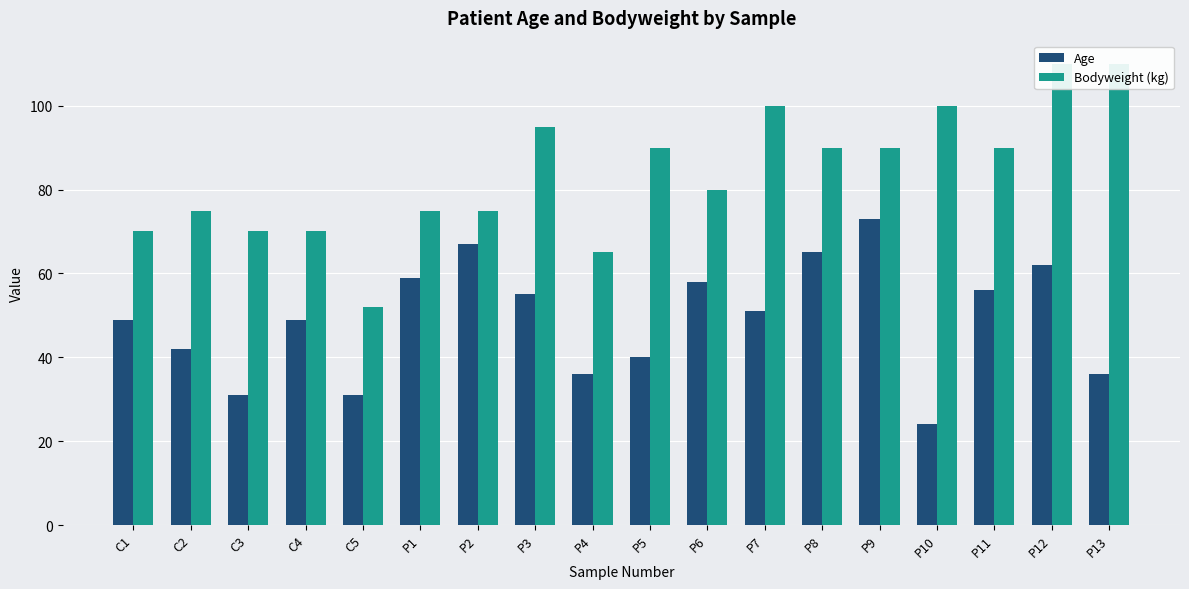

What is the maximum value for Bodyweight (kg)?

110